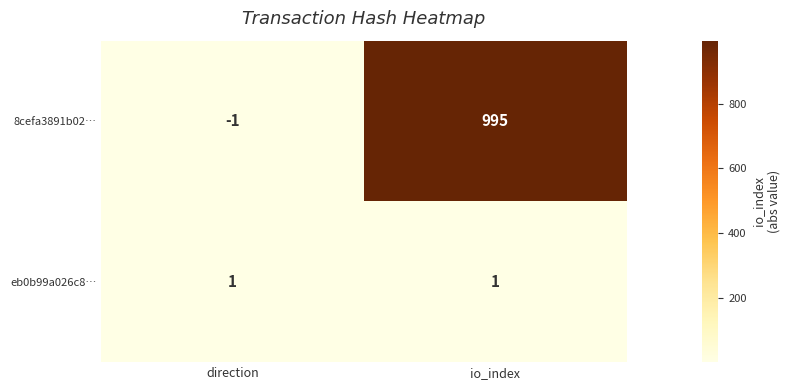

Count the number of categories in the chart.

2